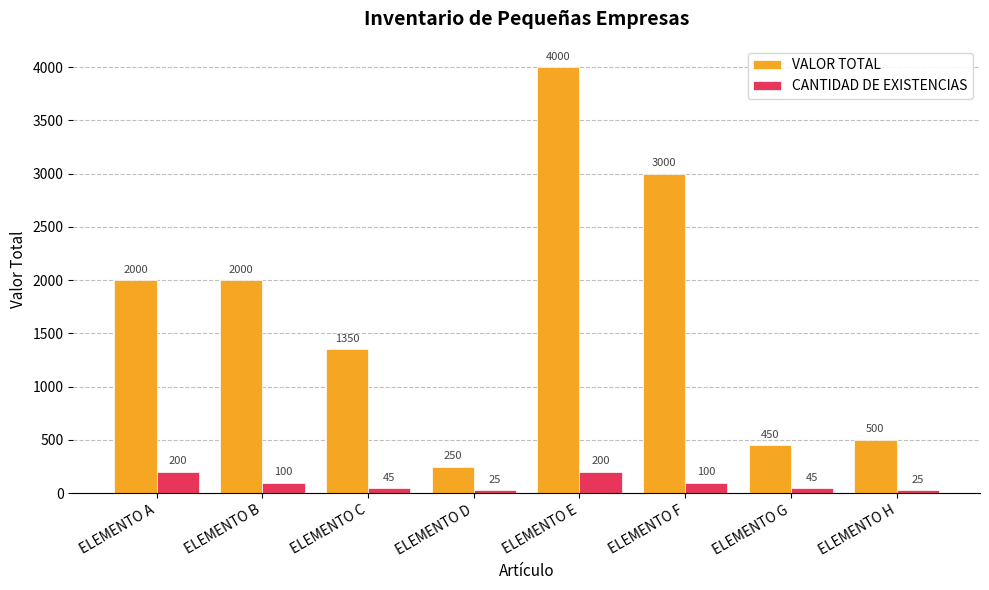

What value does the VALOR TOTAL series have at ELEMENTO D, to the nearest 50?

250